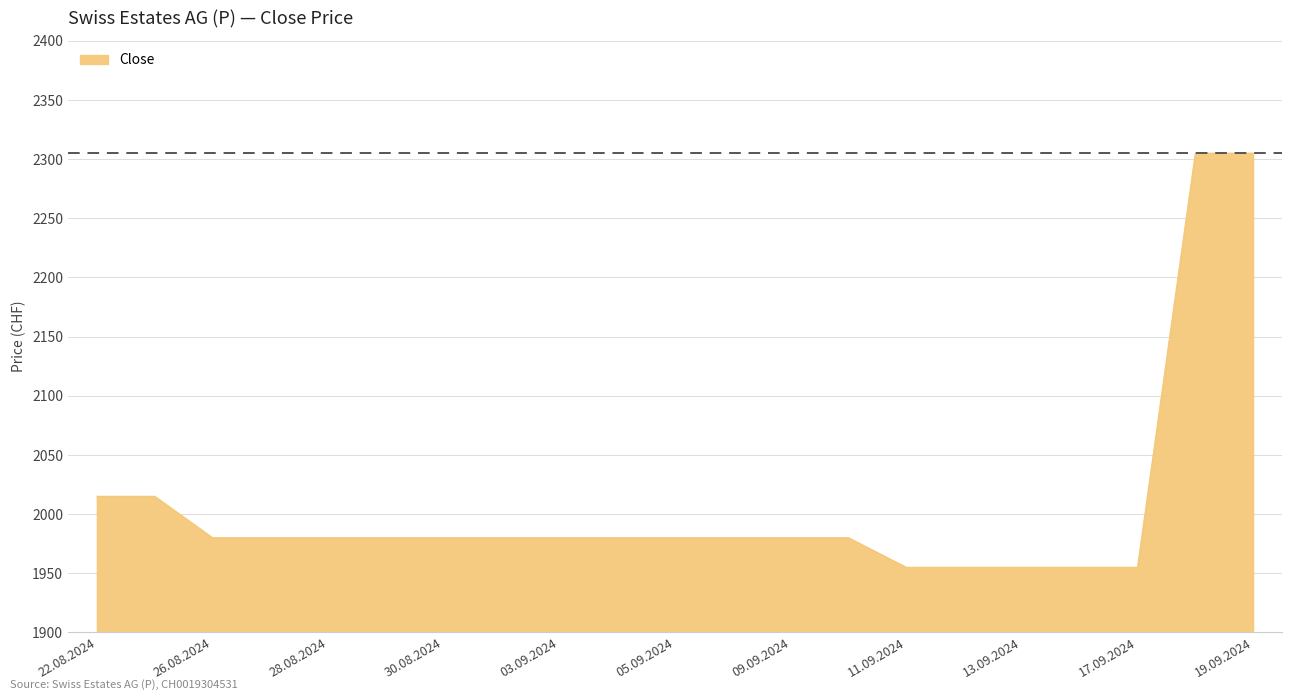

What is the greatest value displayed?

2305